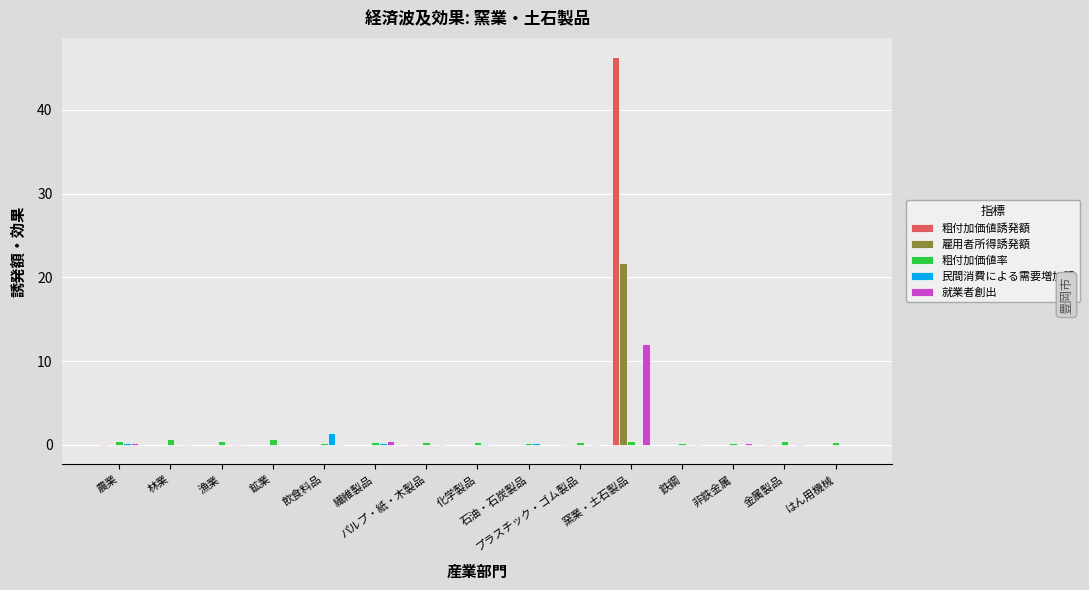

At which category is the sum across all series the highest?

窯業・土石製品